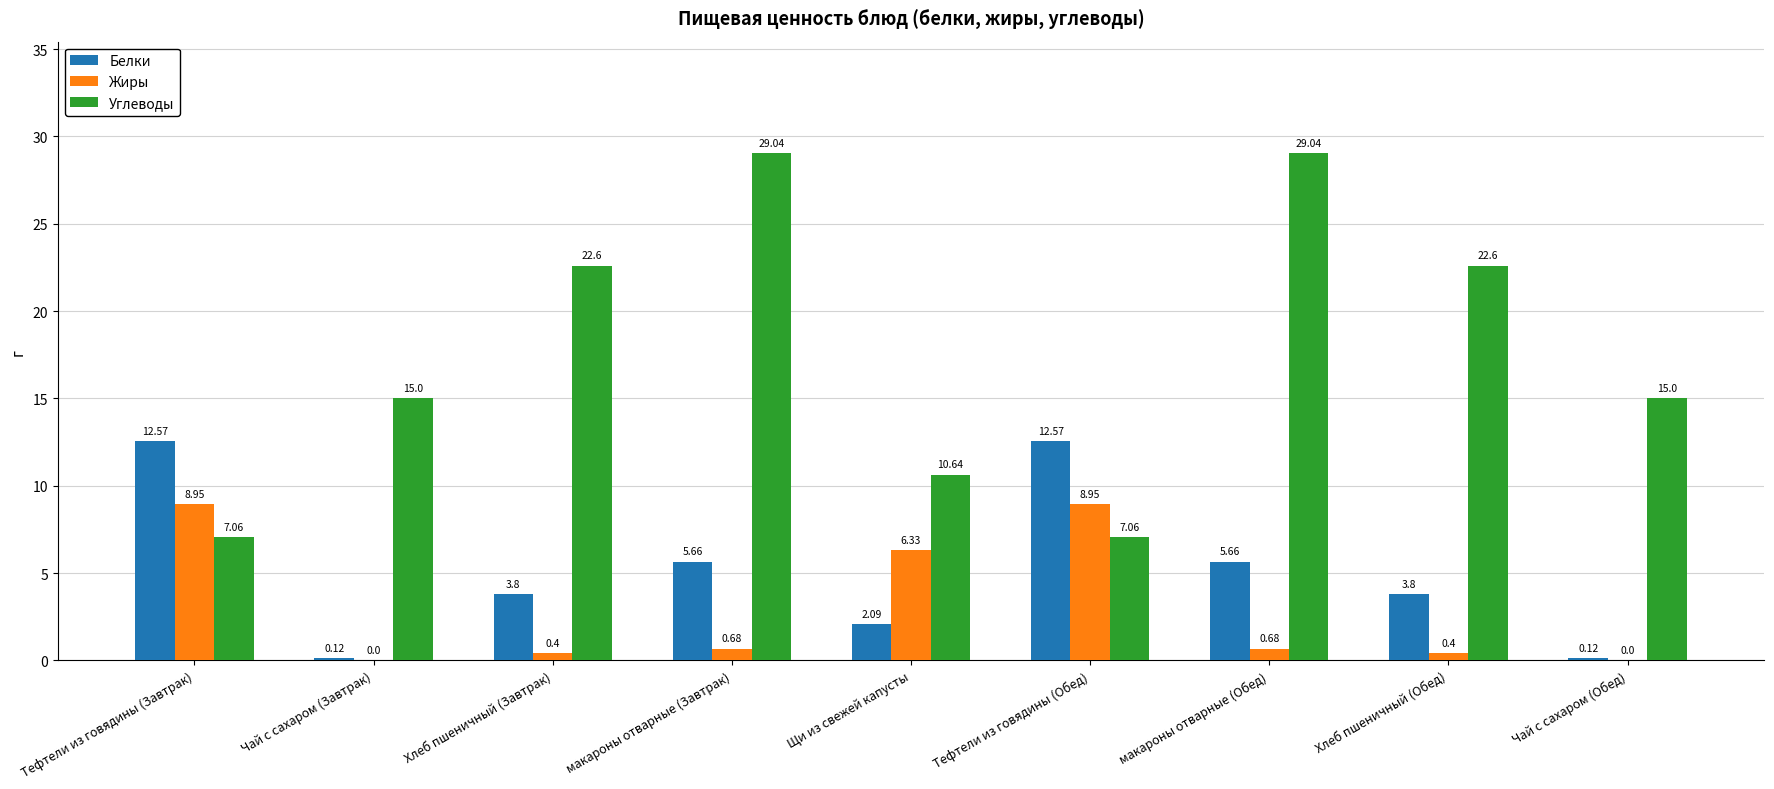

Between Чай с сахаром (Завтрак) and Тефтели из говядины (Обед), which series saw the biggest shift?

Белки